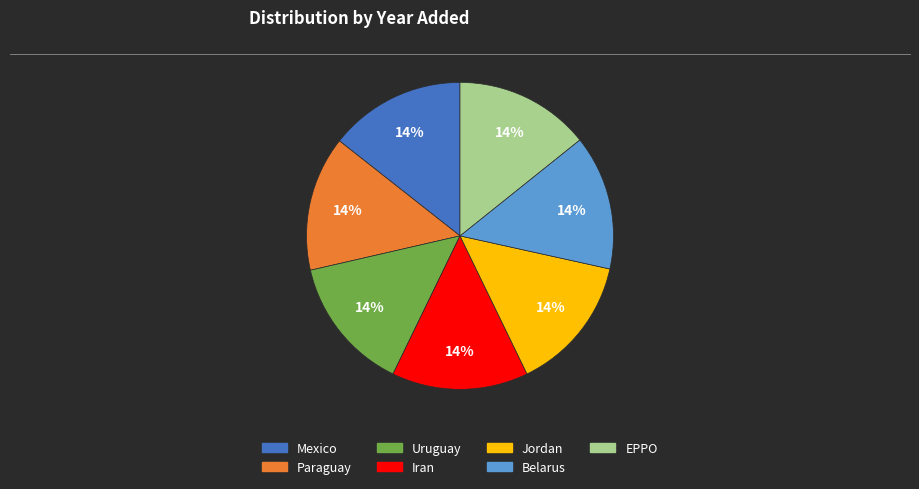

What is the ratio of the value at Mexico to the value at Iran?

1.0